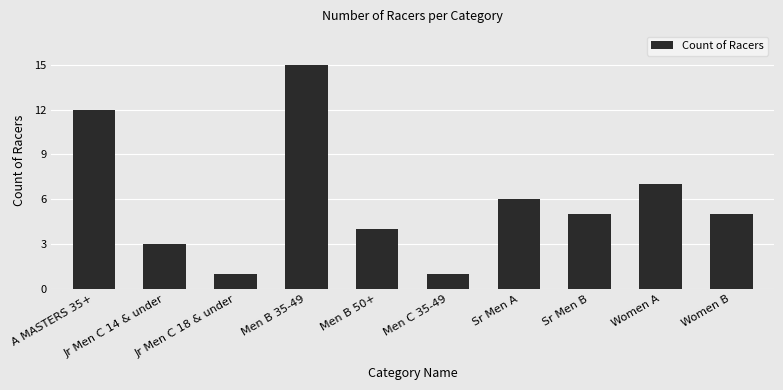

How many distinct data groups are displayed?

1